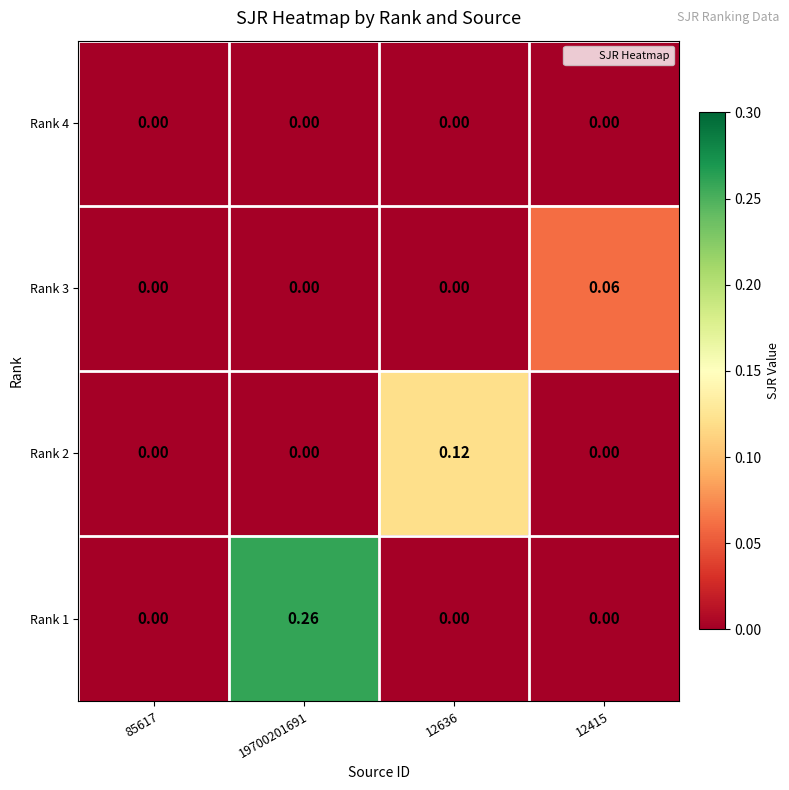

Is the value of Rank 4 at 85617 greater than the value of Rank 1 at 19700201691?

No